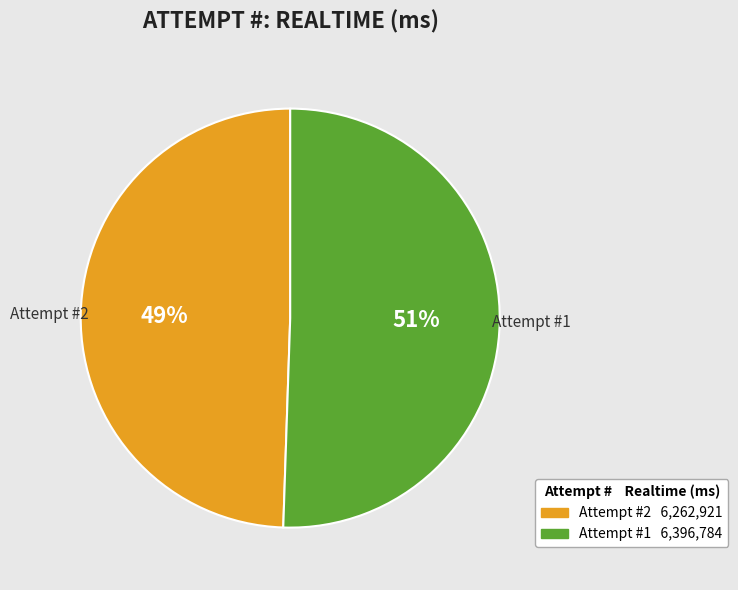

How many slices are in this pie chart?

2